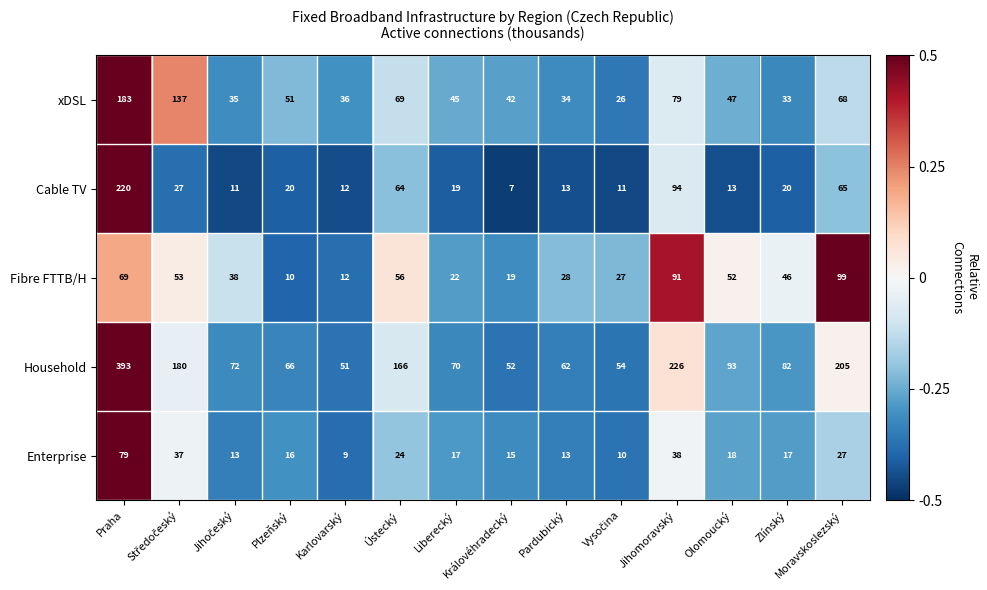

At which category is the sum across all series the highest?

Praha